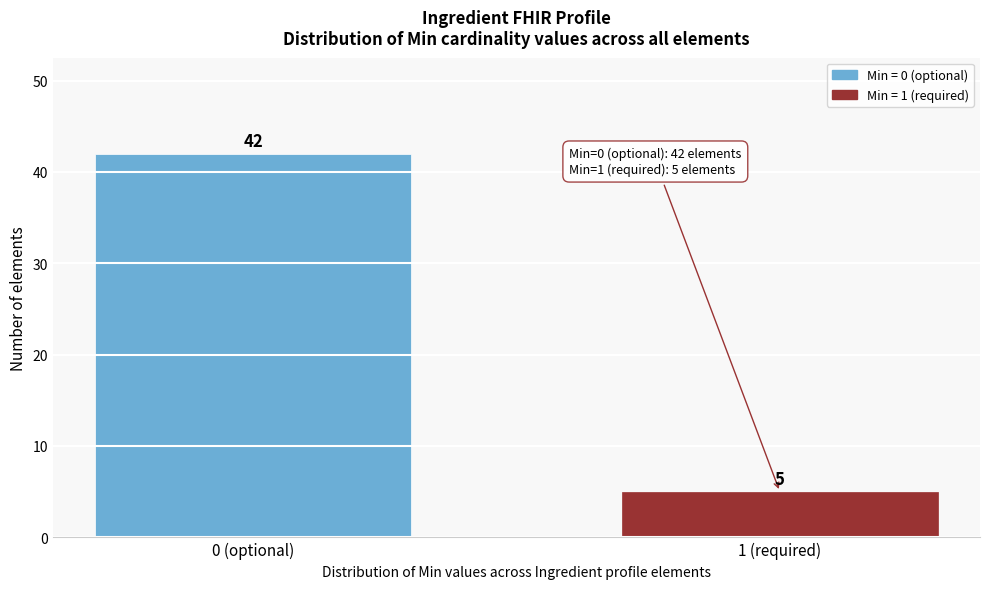

Reading left to right, transcribe all the data shown in this chart.

0 (optional)=42	1 (required)=5